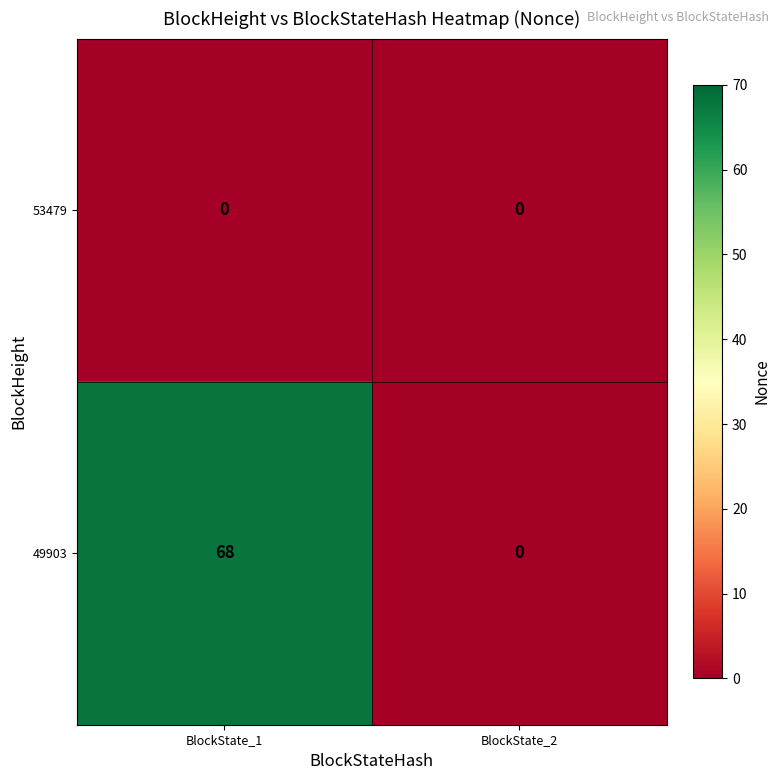

What is the maximum value shown in the chart?

68